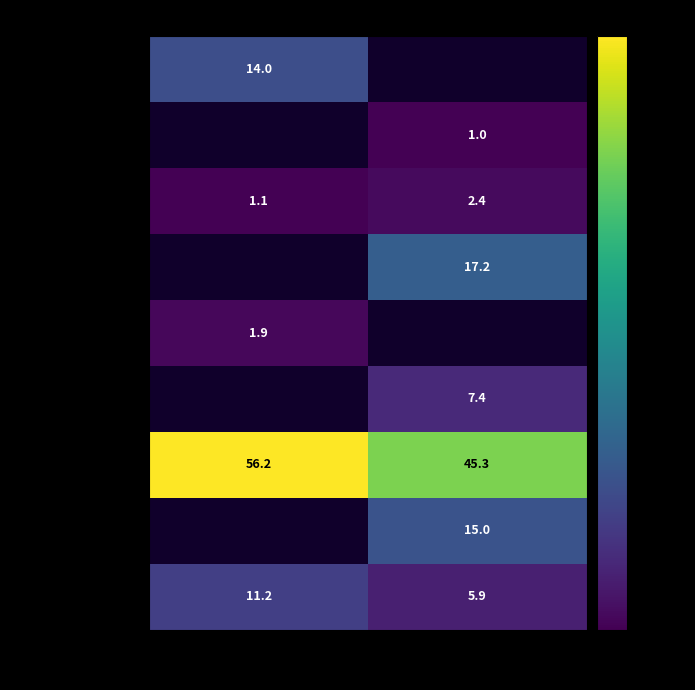

What is the sum of all второе блюдо values?

101.5